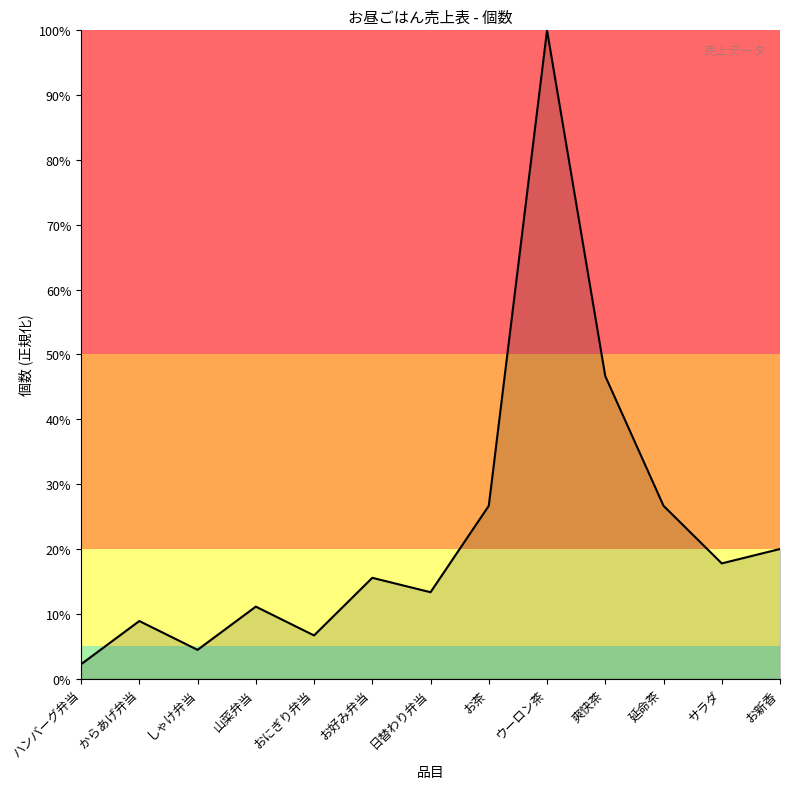

Reading right to left, what are all the values shown in this chart?

お新香=20.0	サラダ=17.8	延命茶=26.7	爽快茶=46.7	ウーロン茶=100.0	お茶=26.7	日替わり弁当=13.3	お好み弁当=15.6	おにぎり弁当=6.7	山菜弁当=11.1	しゃけ弁当=4.4	からあげ弁当=8.9	ハンバーグ弁当=2.2